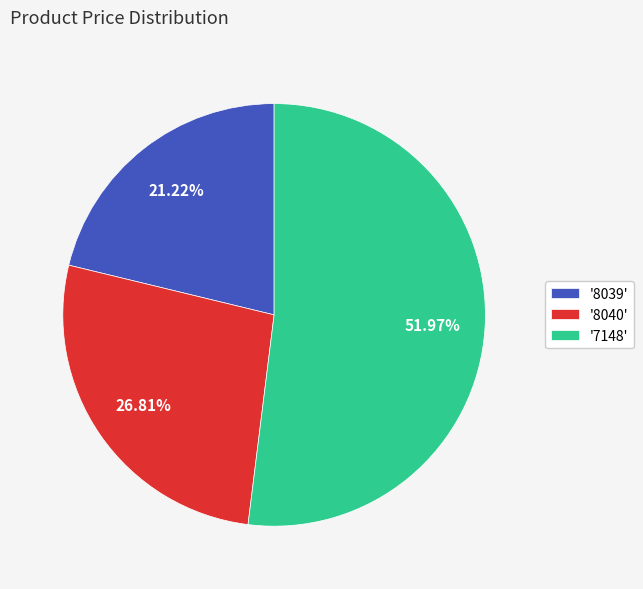

To the nearest percent, what is the difference between the largest and smallest slice percentages?

31%